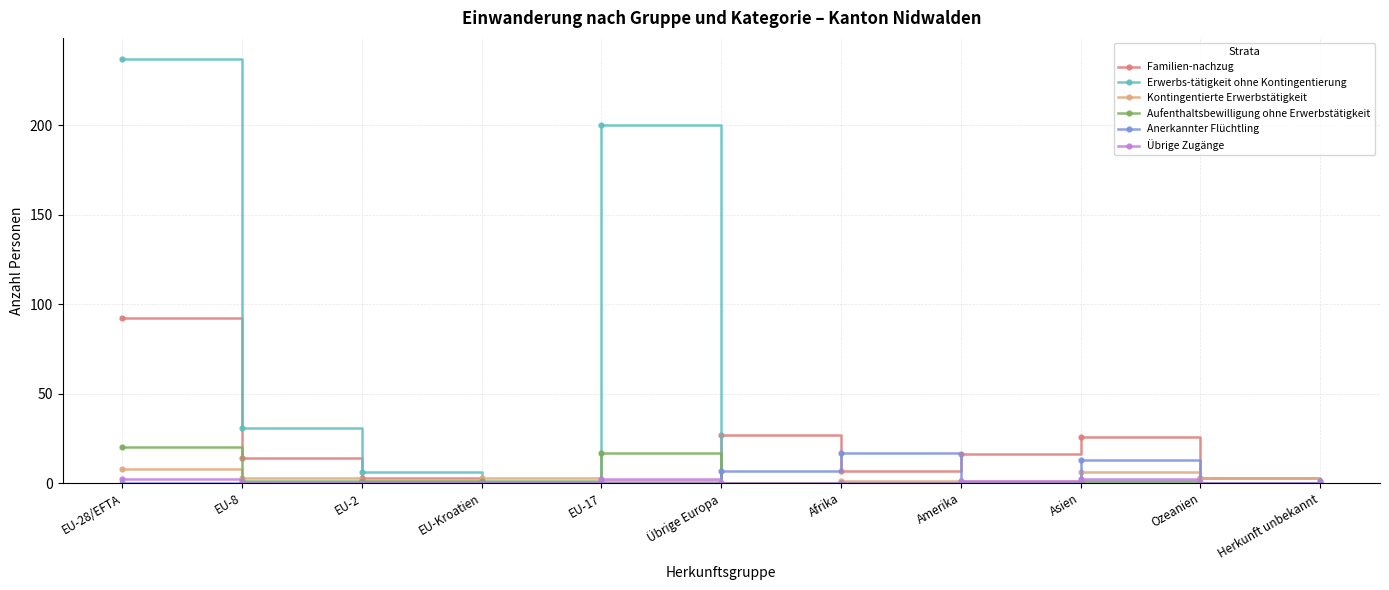

What is the difference between the maximum and minimum values in the Aufenthaltsbewilligung ohne Erwerbstätigkeit series?

20